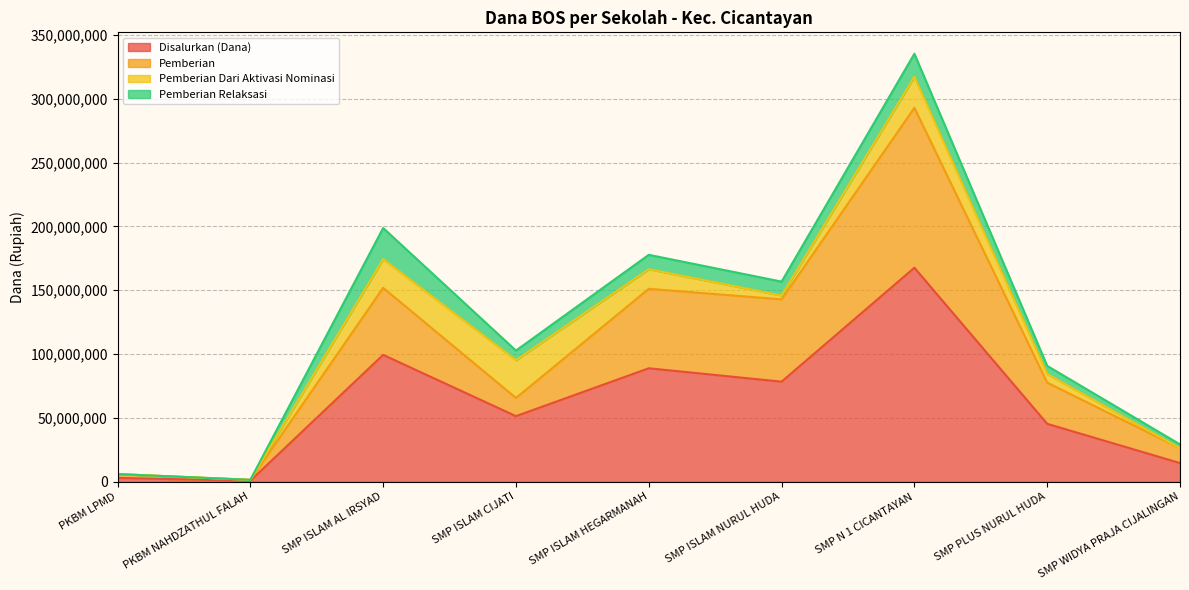

What is the value of the Pemberian point at the 8th from the left?

77625000